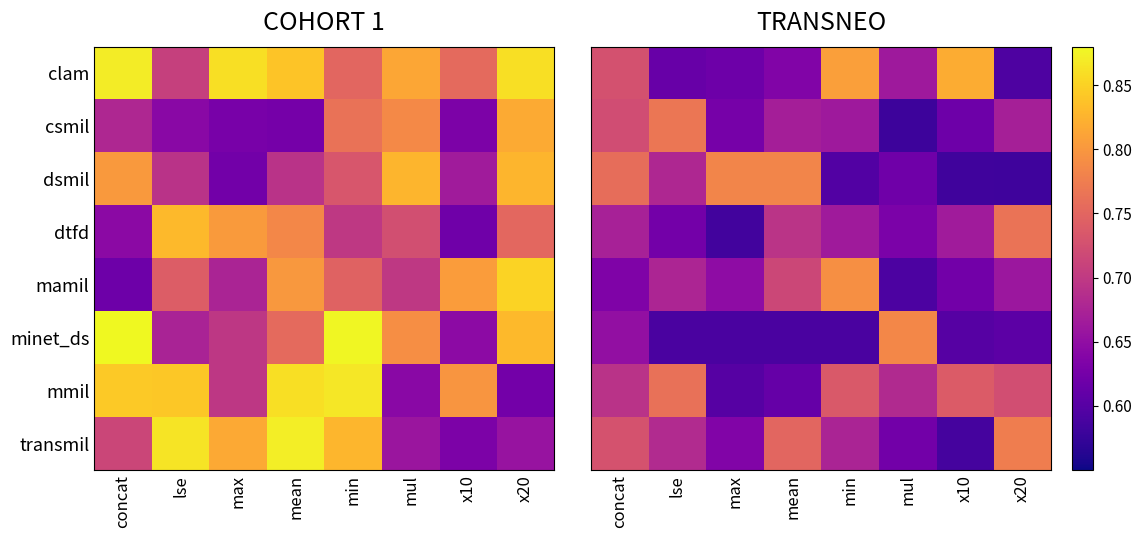

Between min and max, which is larger?

min